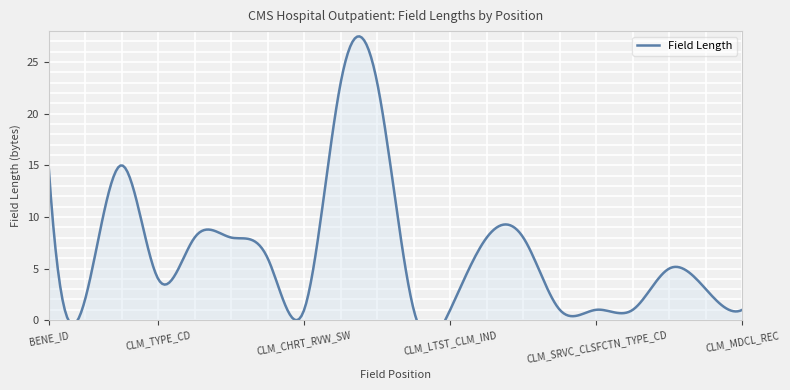

True or false: the data shows 4 at CLM_THRU_DT.

False